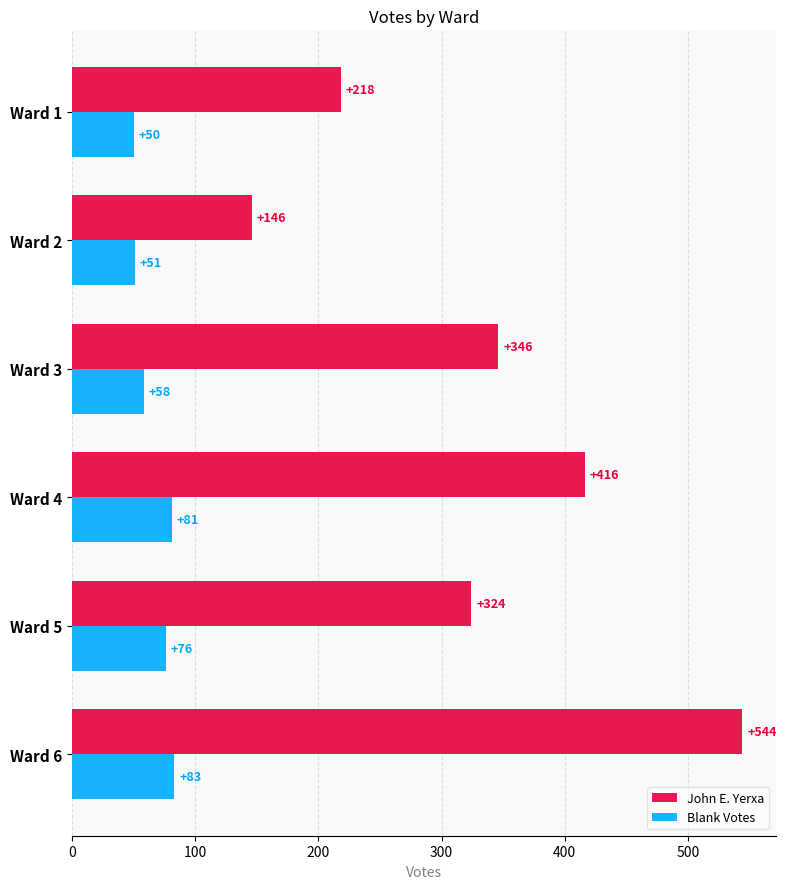

Which series has the widest spread of values?

John E. Yerxa